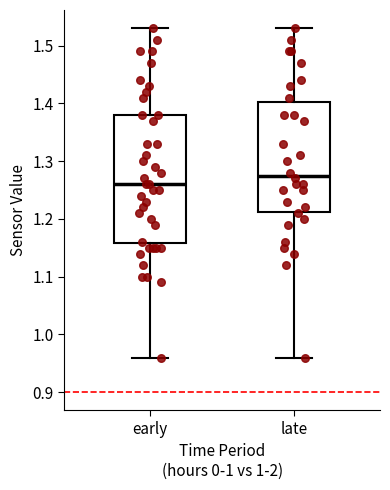

Reading left to right, read every box against the y-axis: the position of its median line, the range the box covers, and the ends of its whiskers. The values are not printed on the chart, so give them approximately, as read against the axis.

early: median 1.26, box 1.16 to 1.38, whiskers 0.96 to 1.53
late: median 1.28, box 1.21 to 1.40, whiskers 0.96 to 1.53